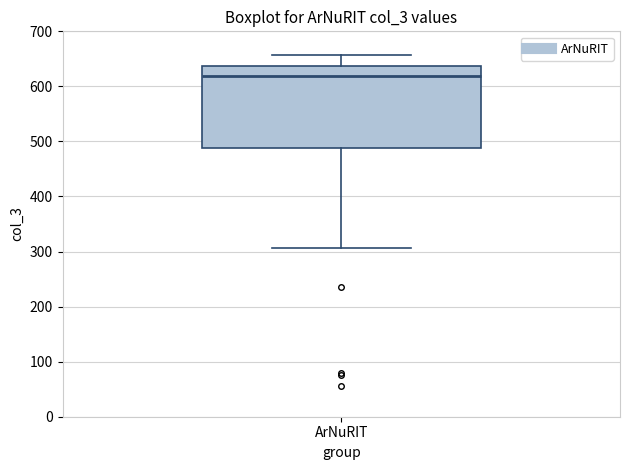

Where does the median line of the box for ArNuRIT sit on the y-axis? The values are not printed on the chart, so give them approximately, as read against the axis.

620